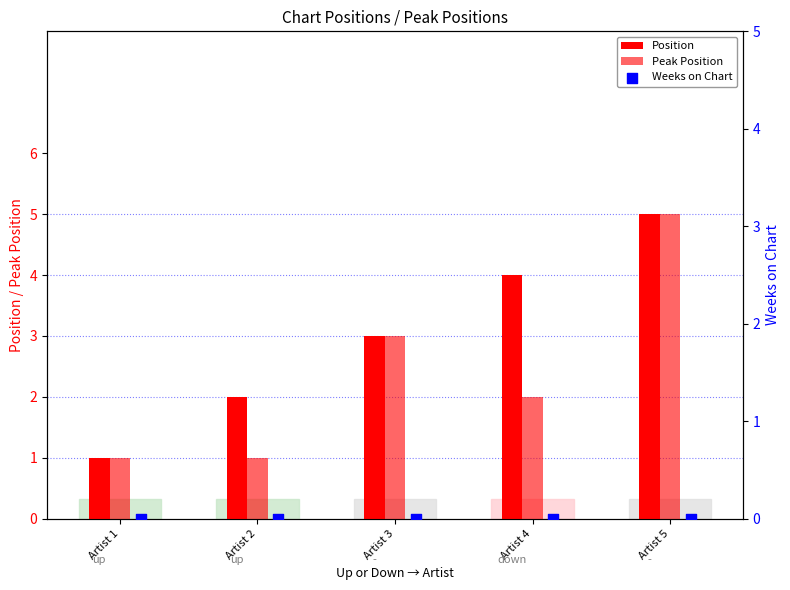

What is the total value across all series at Artist 3?

6